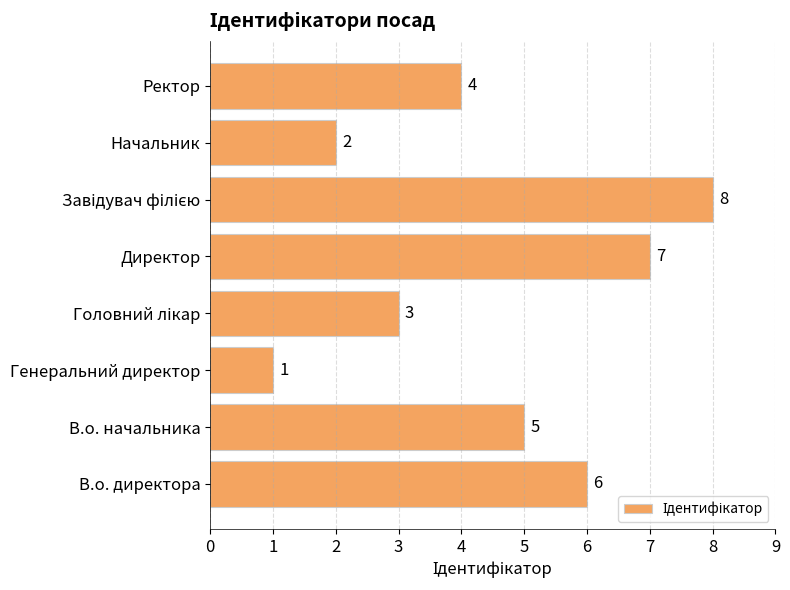

What is the sum of the values at В.о. начальника and Директор?

12